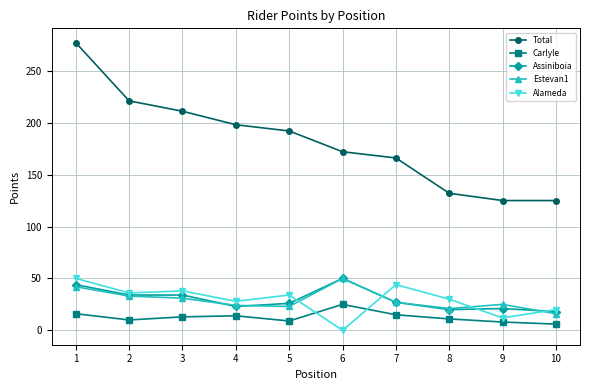

How many data points in Estevan1 are less than 27?

5